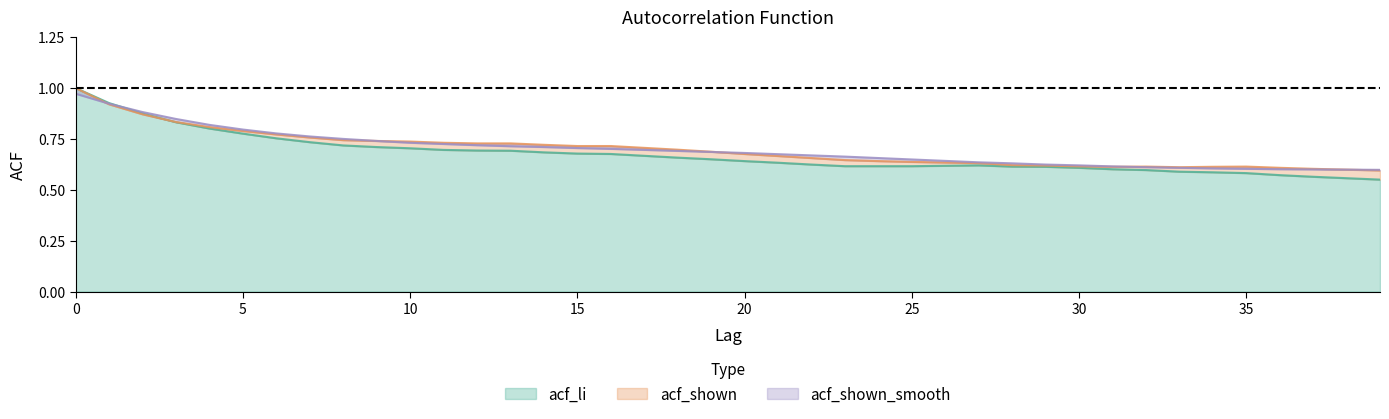

What is the sum of the acf_shown_smooth values at 3 and 23?

1.5